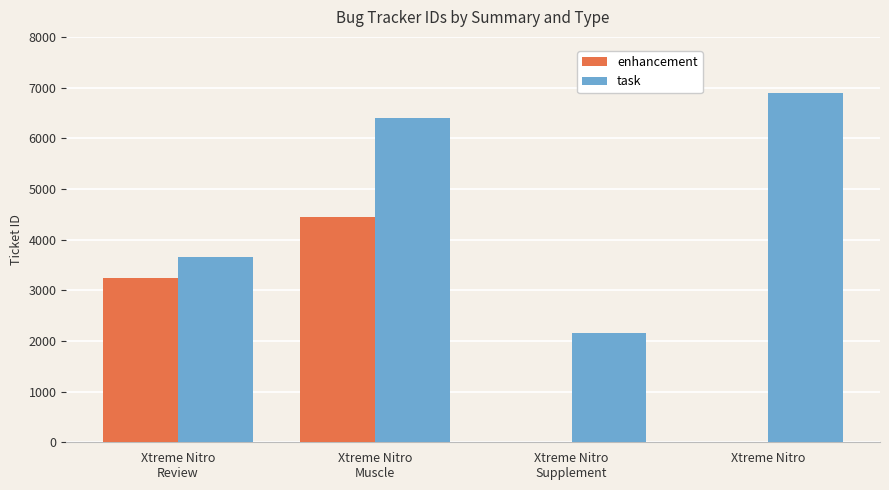

Count the enhancement values in the range 0 to 4449.

4